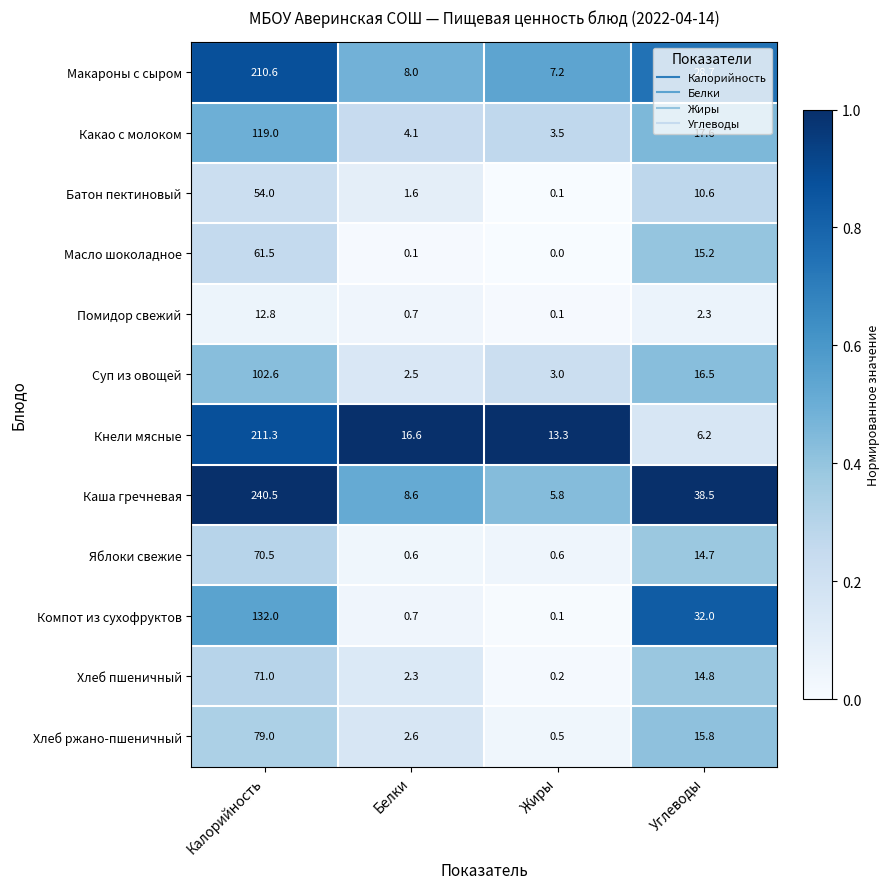

The value of Батон пектиновый at Калорийность is 85.3. True or false?

False